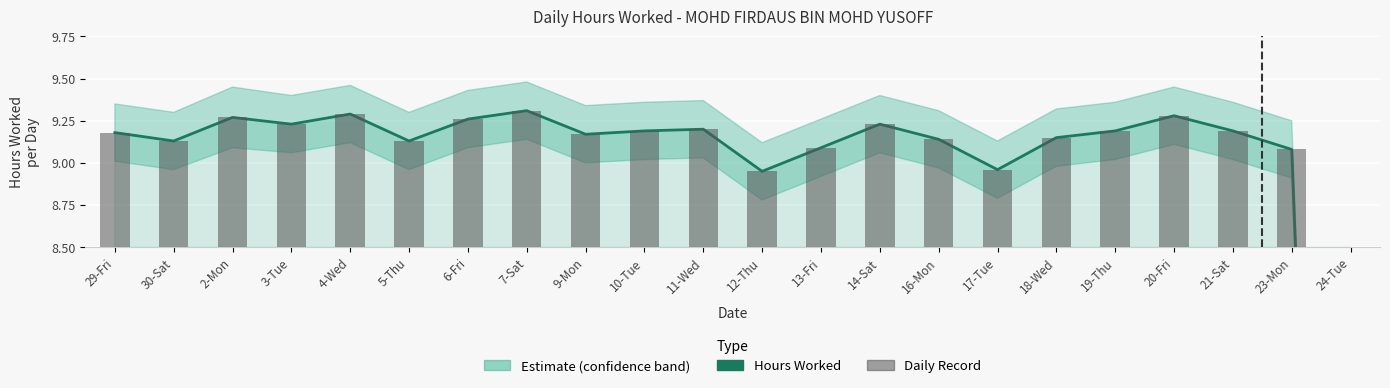

What is the difference between the Daily Record values at 29-Fri and 7-Sat?

0.1